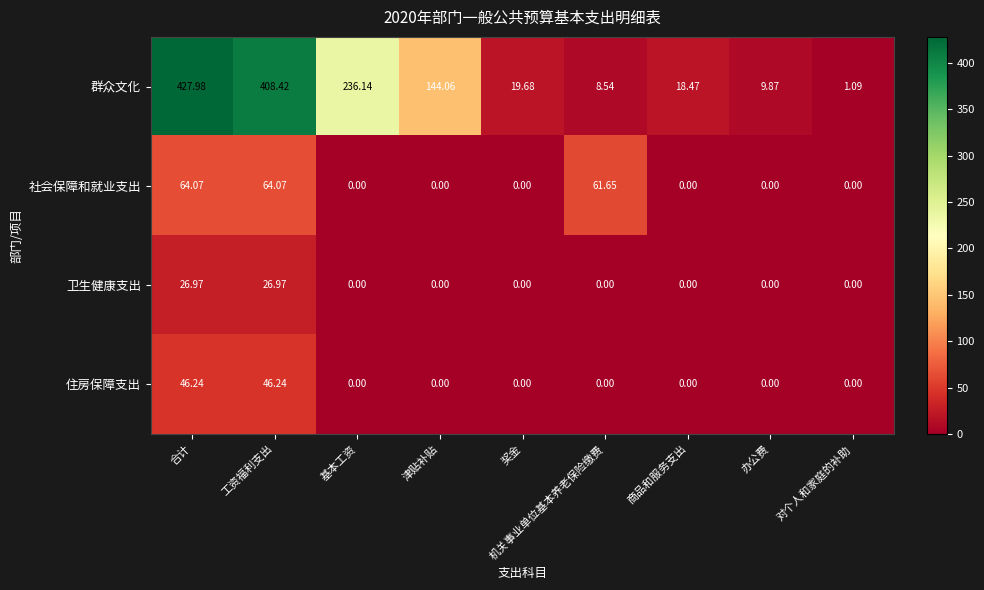

Between 奖金 and 办公费, which series saw the biggest shift?

群众文化